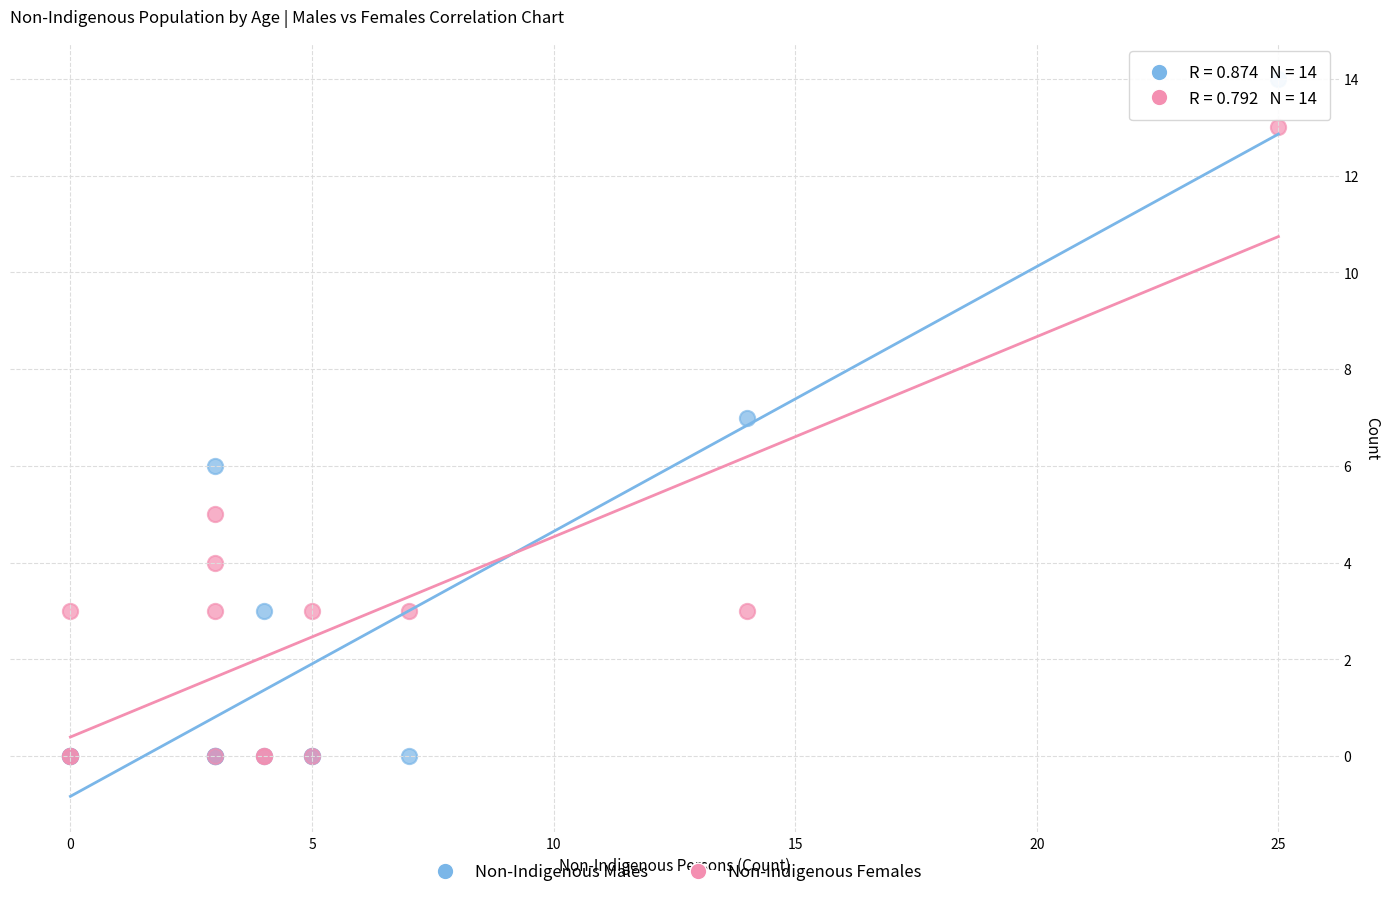

What are all the series names shown in the legend?

Non-Indigenous Males, Non-Indigenous Females